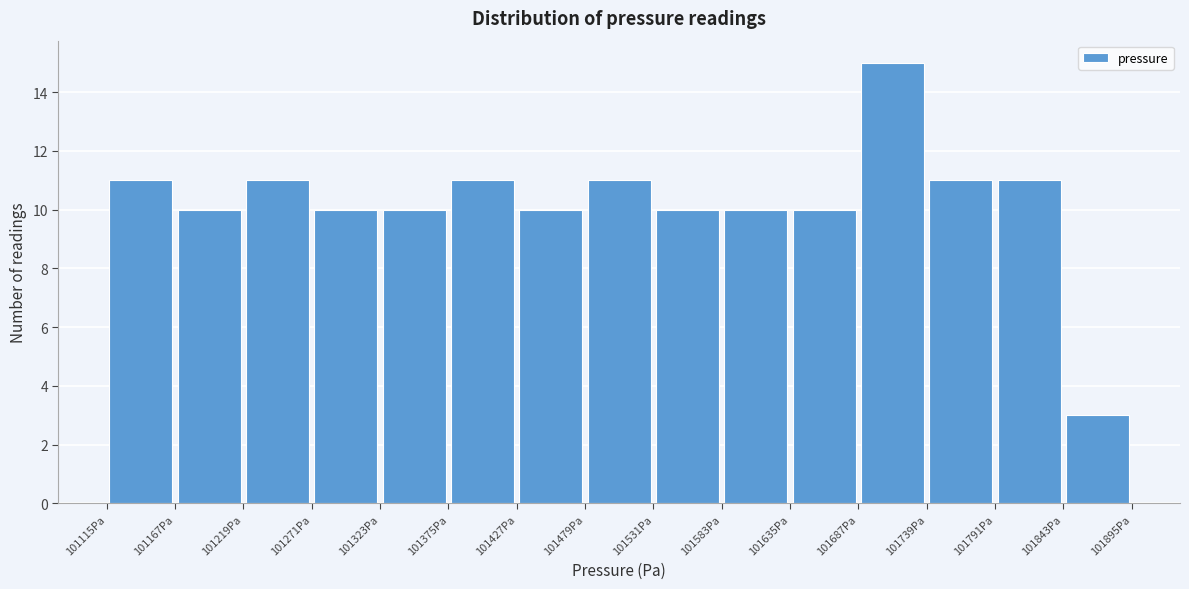

Which range on the x-axis has the tallest bar?

101690 to 101740